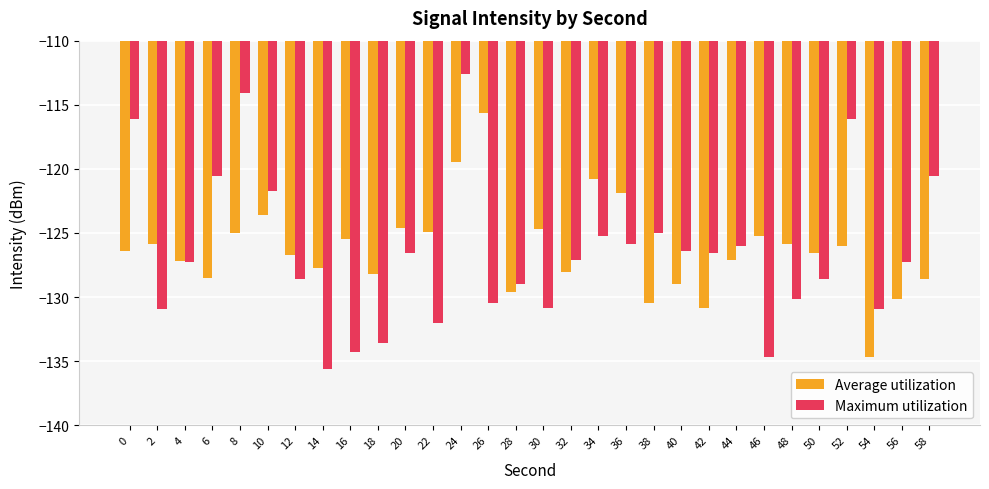

How many values in the Maximum utilization series exceed -127?

14